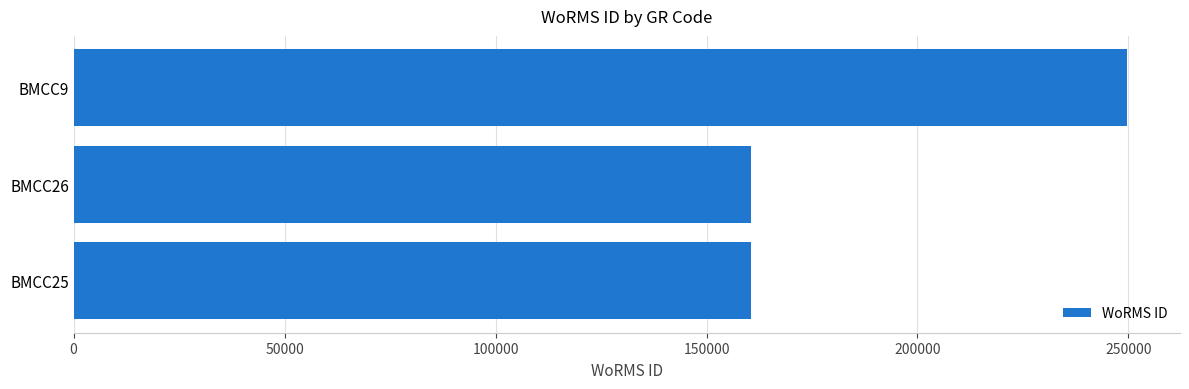

What is the change in value from BMCC25 to BMCC9?

+89167